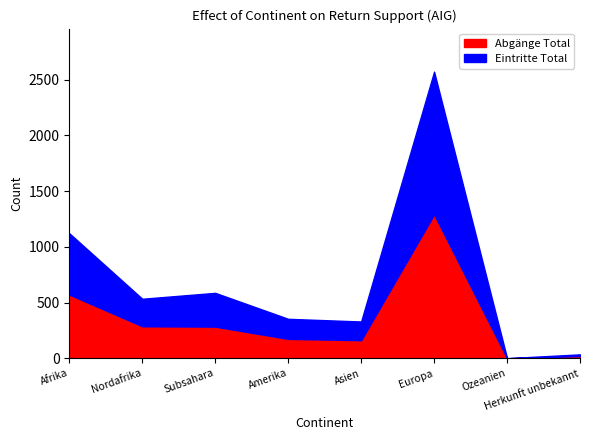

Is it true that Abgänge Total equals 14 at Herkunft unbekannt?

False